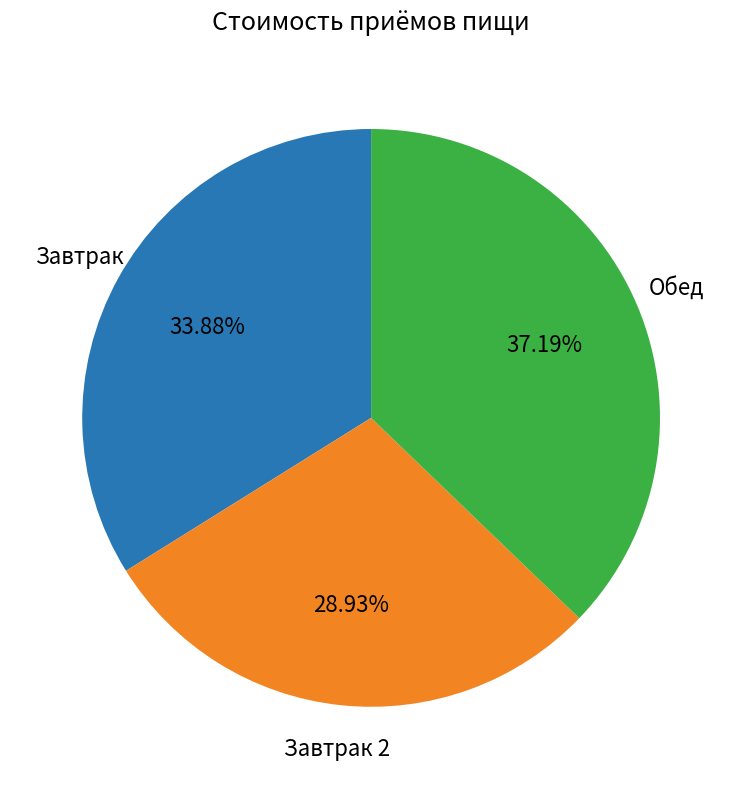

To the nearest percent, what is the difference between the largest and smallest slice percentages?

8%